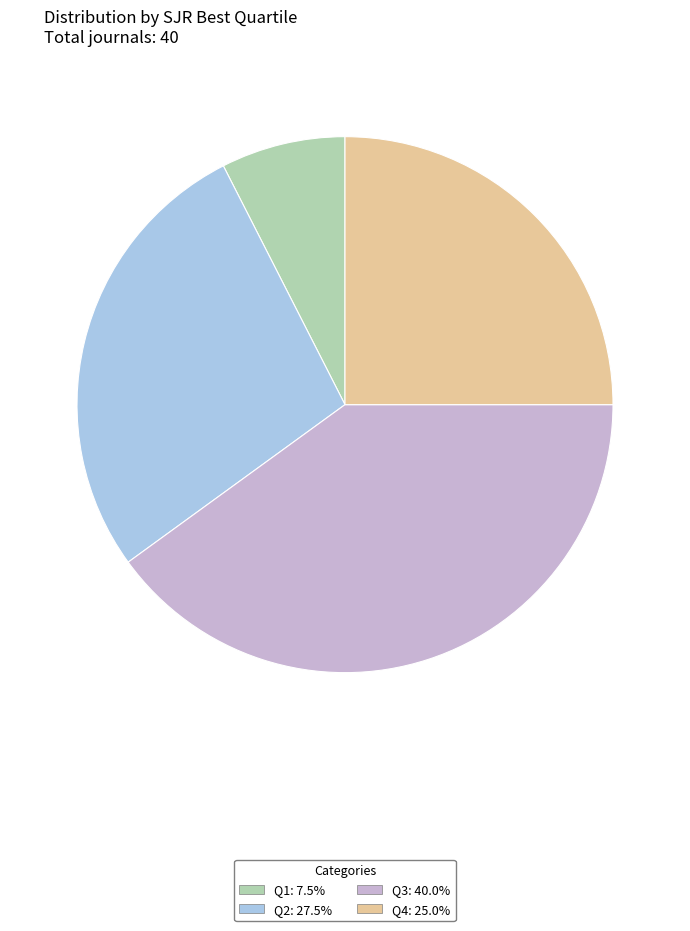

Is the sum of Q4 and Q3 greater than half?

Yes